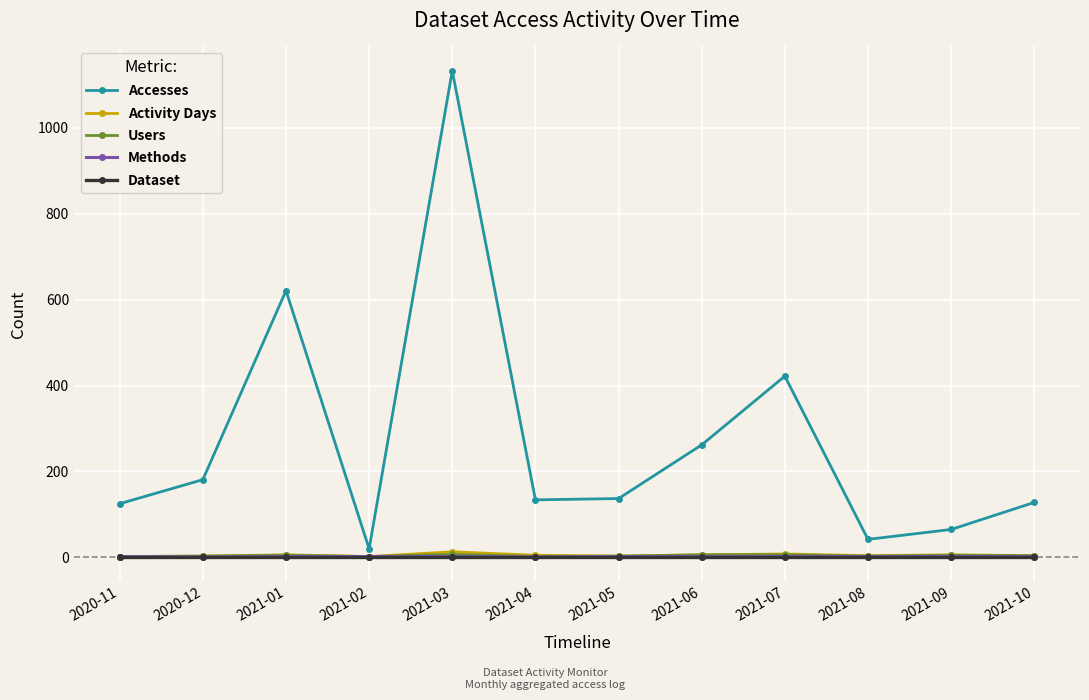

At how many categories does at least one series exceed 157?

5